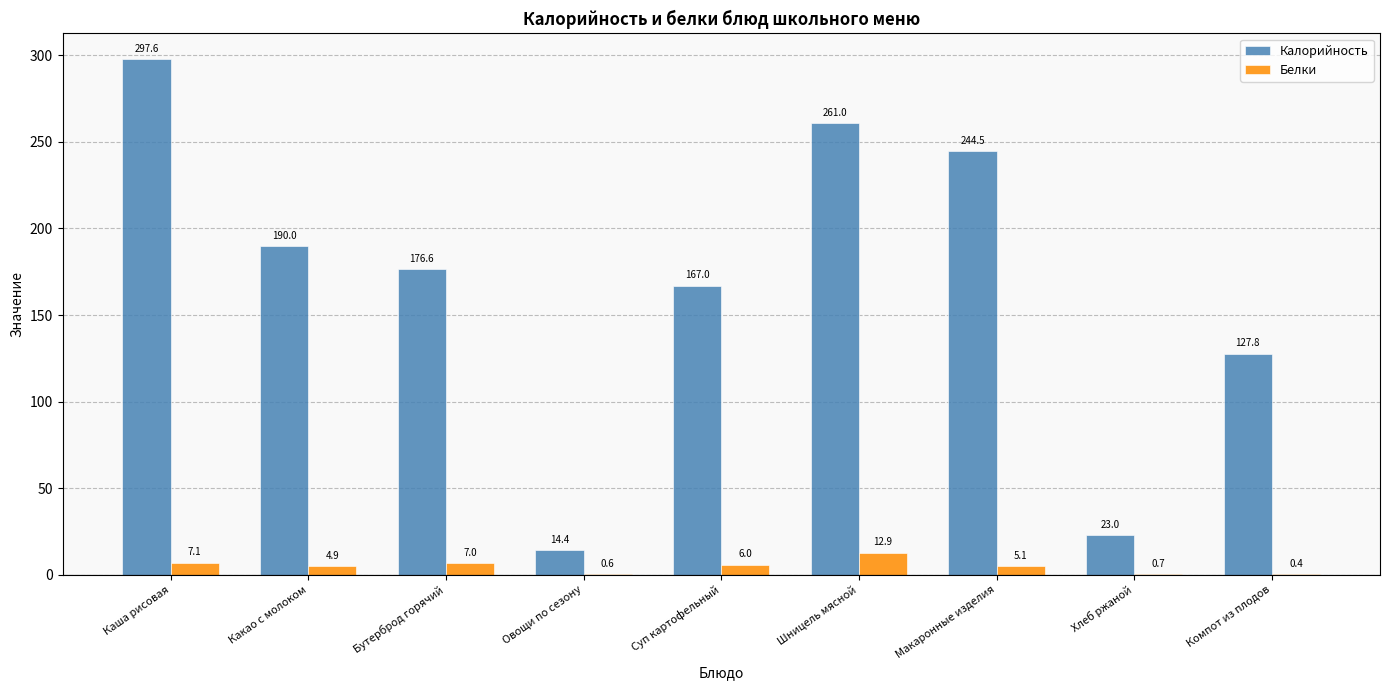

What is the total value across all series at Хлеб ржаной?

23.7